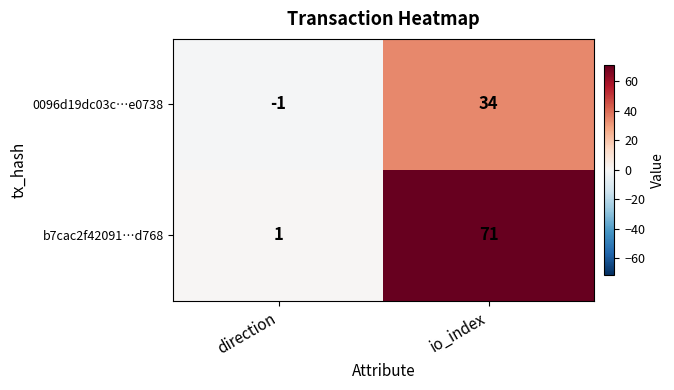

At which category does the chart reach its peak across all series?

io_index